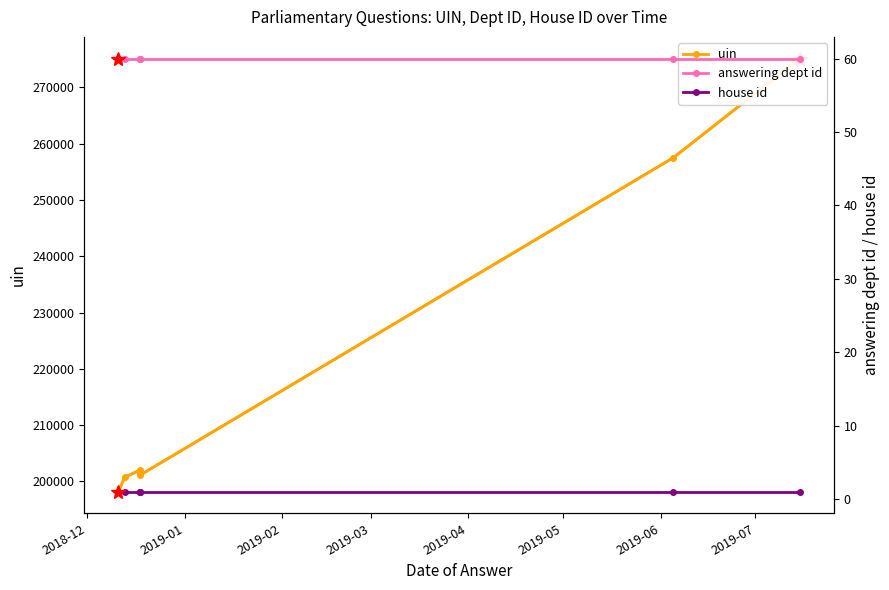

True or false: house id and answering dept id cross at least once.

False